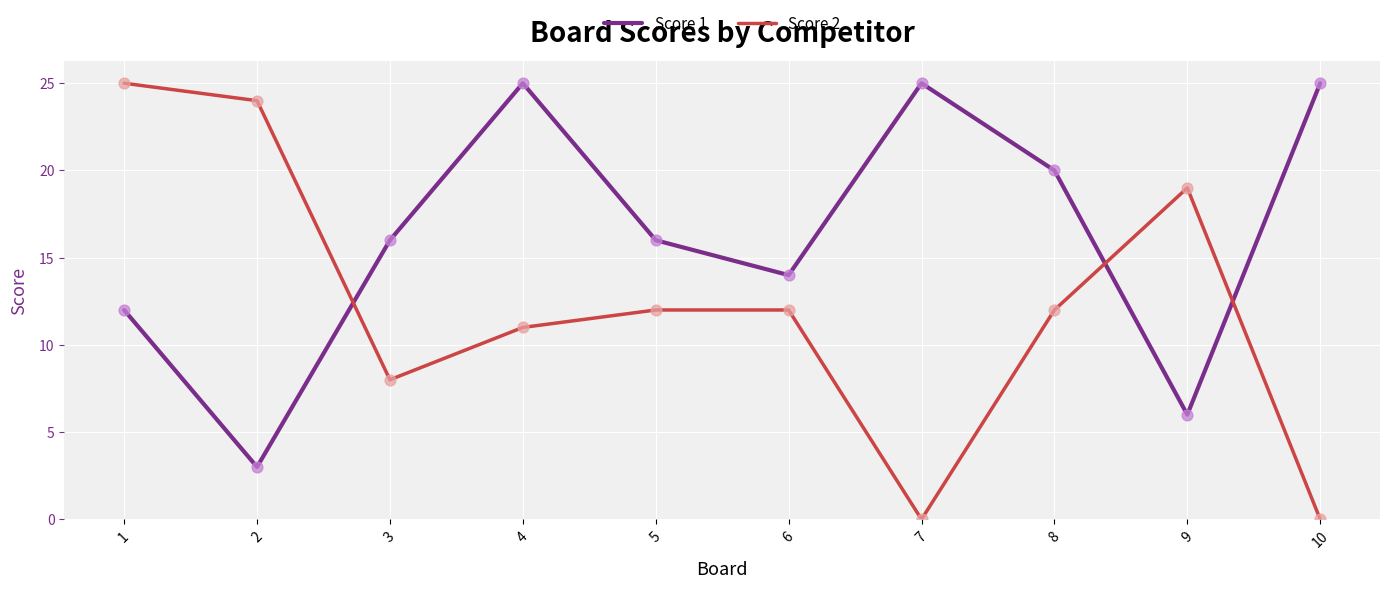

Which series has the widest spread of values?

Score 2